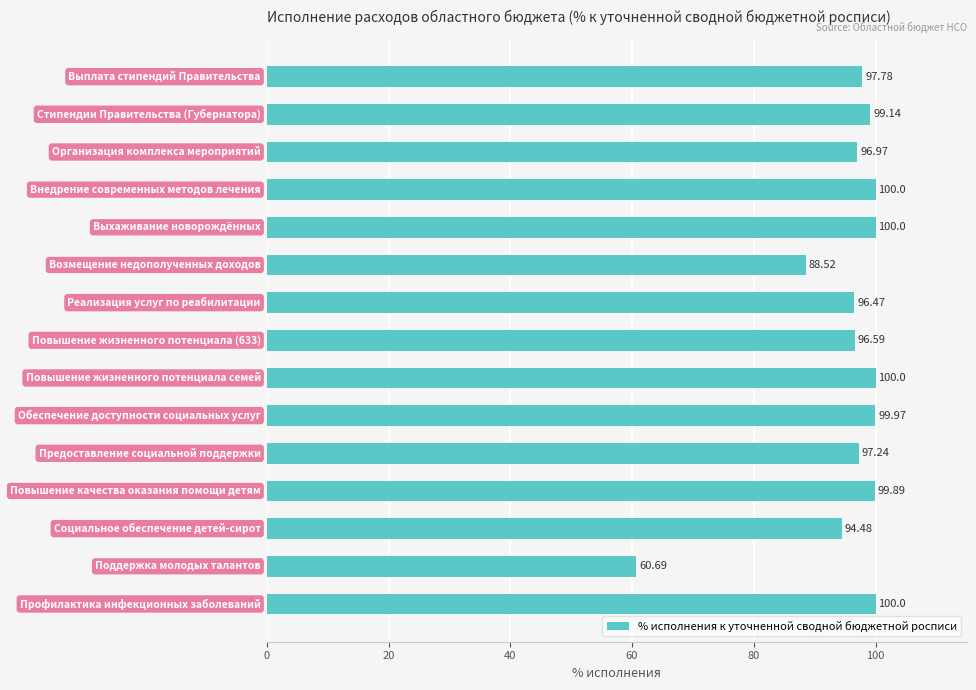

How many bars are there in total?

15